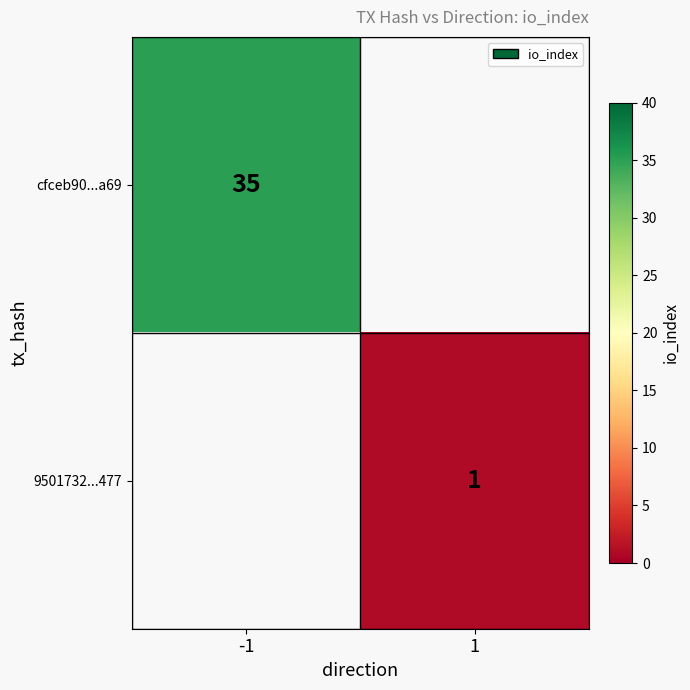

Is the value of 9501732...477 at 1 greater than the value of cfceb90...a69 at -1?

No